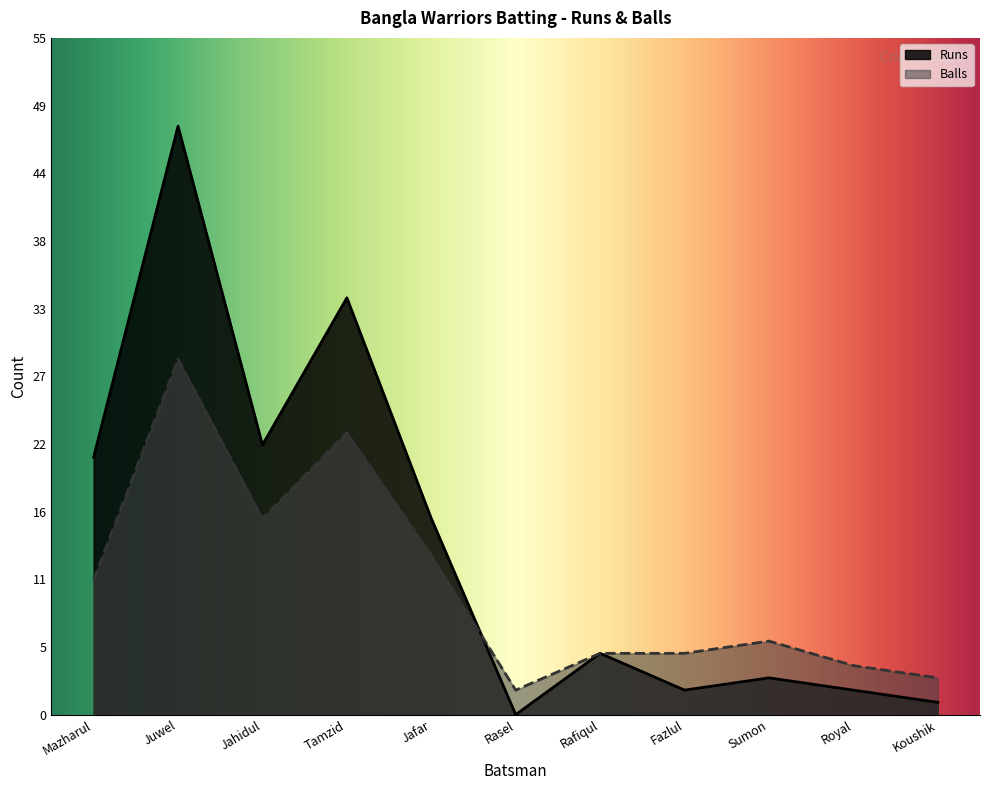

Reading left to right, list all the values displayed in this chart.

Runs: Mazharul=21	Juwel=48	Jahidul=22	Tamzid=34	Jafar=16	Rasel=0	Rafiqul=5	Fazlul=2	Sumon=3	Royal=2	Koushik=1
Balls: Mazharul=11	Juwel=29	Jahidul=16	Tamzid=23	Jafar=13	Rasel=2	Rafiqul=5	Fazlul=5	Sumon=6	Royal=4	Koushik=3